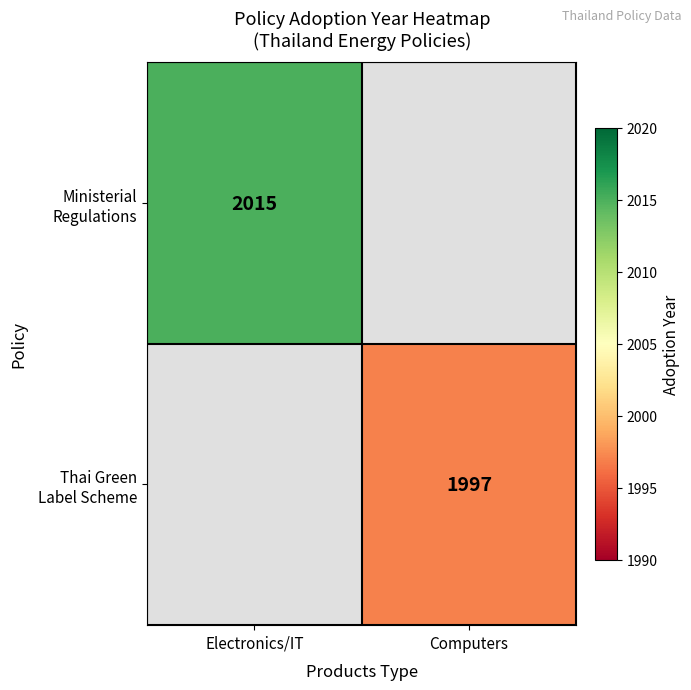

How many distinct data groups are displayed?

2